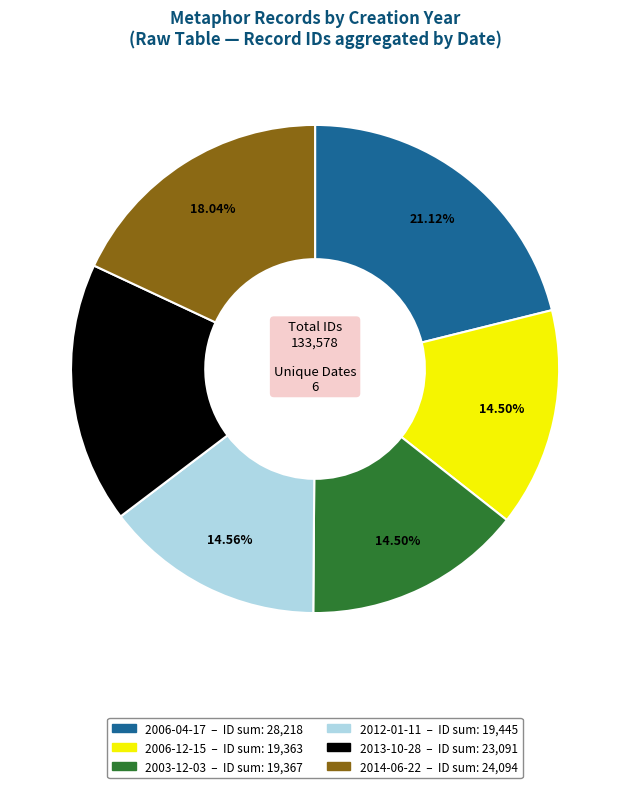

Is there a majority slice in this chart?

No